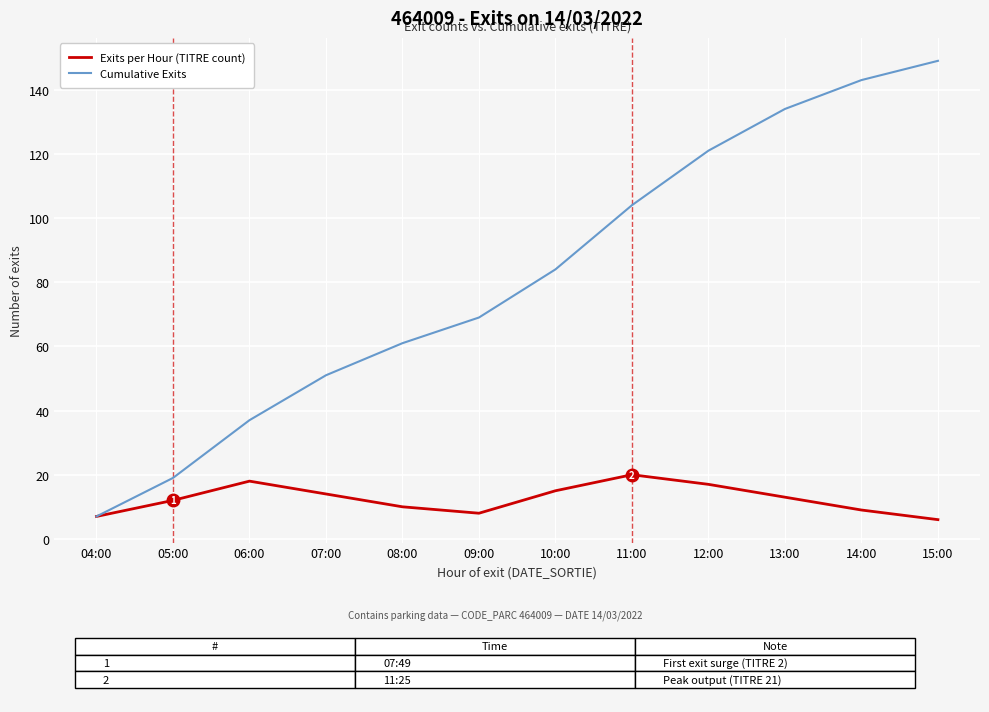

How many lines are shown in the chart?

2